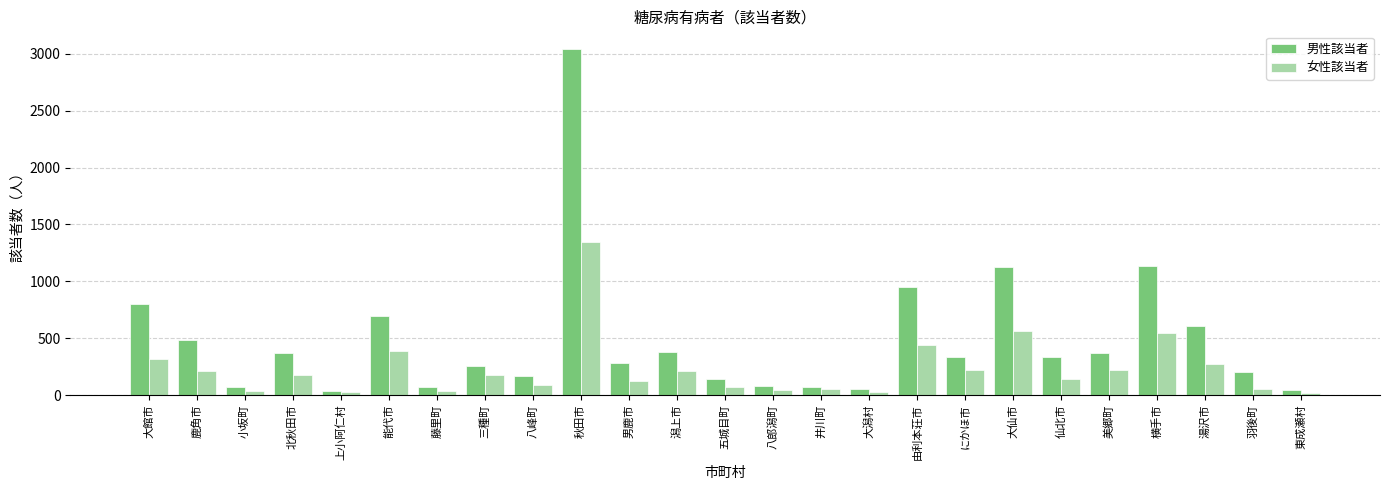

The value of 女性該当者 at 大館市 is 321. True or false?

True